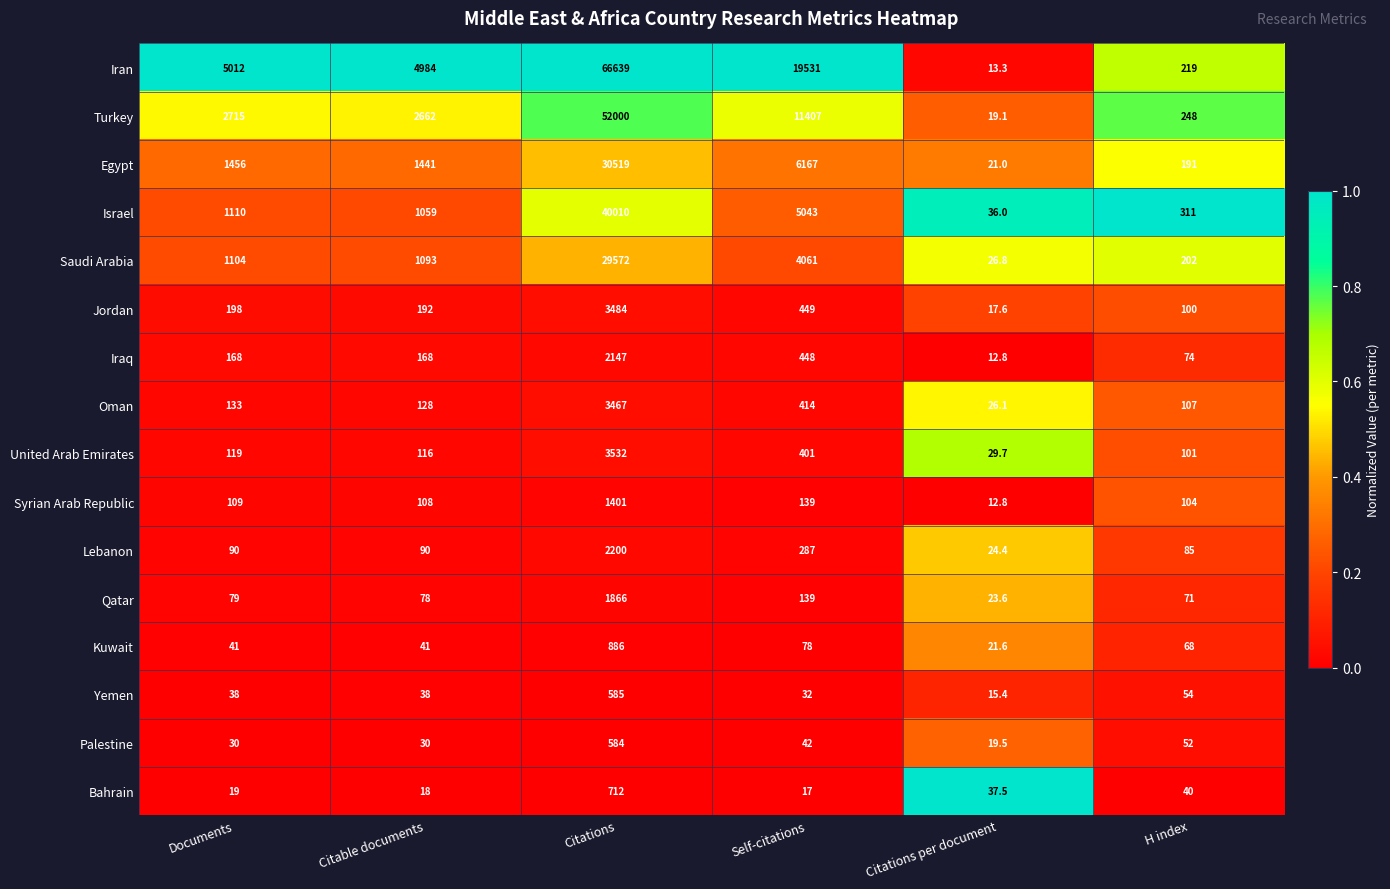

Rank the series by their maximum value, from highest to lowest.

Iran, Turkey, Israel, Egypt, Saudi Arabia, United Arab Emirates, Jordan, Oman, Lebanon, Iraq, Qatar, Syrian Arab Republic, Kuwait, Bahrain, Yemen, Palestine